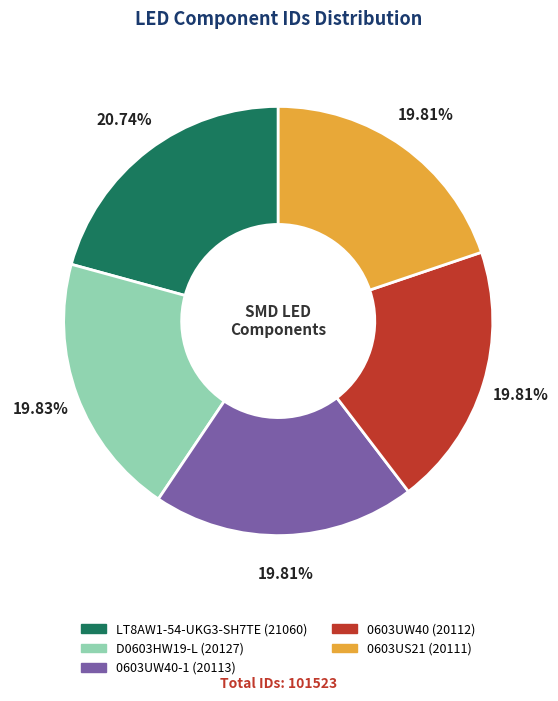

Does any single category account for the majority?

No